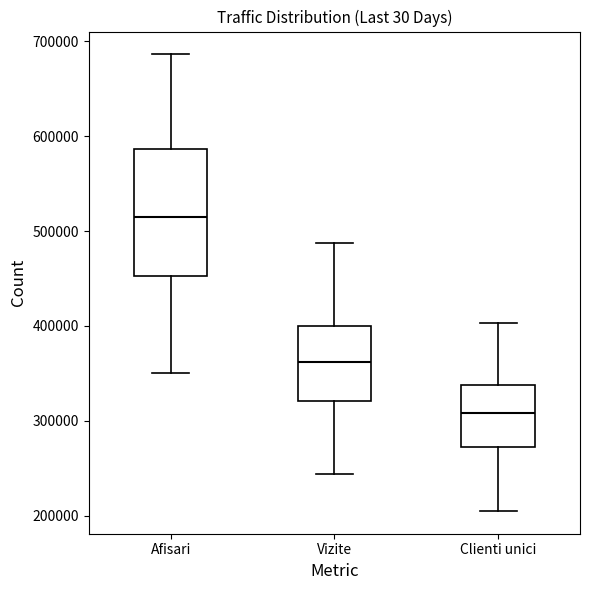

Which box is the tallest, from its lower edge to its upper edge?

Afisari